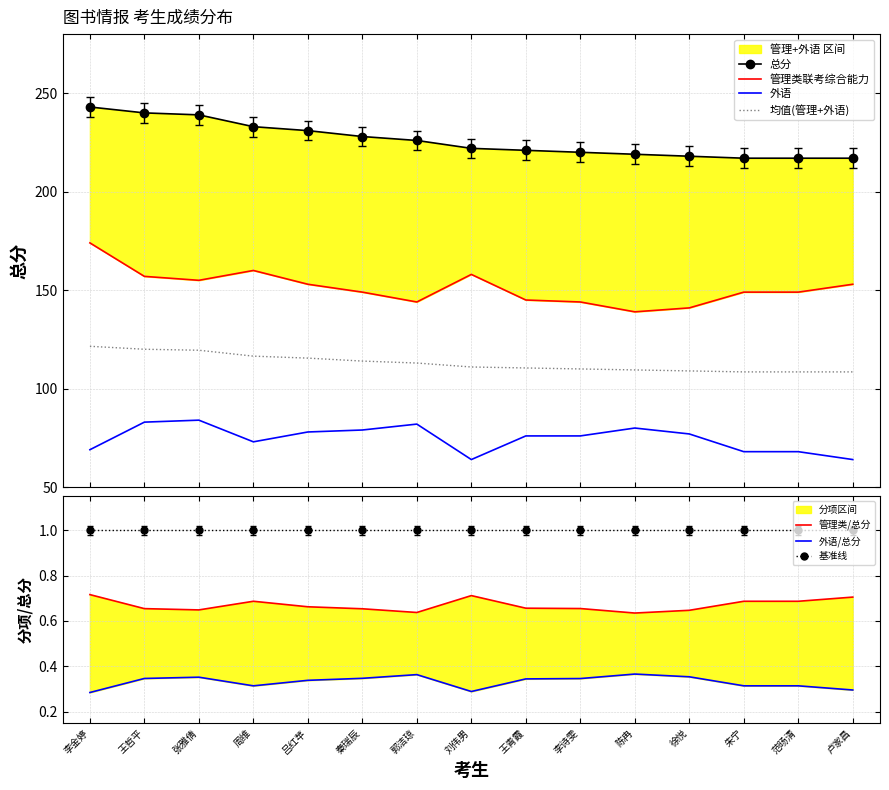

In 外语, how many points are higher than both neighbors (excluding endpoints)?

3